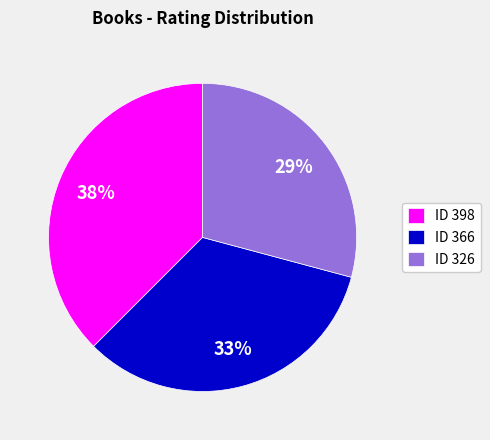

To the nearest percent, what portion does ID 366 represent?

33%